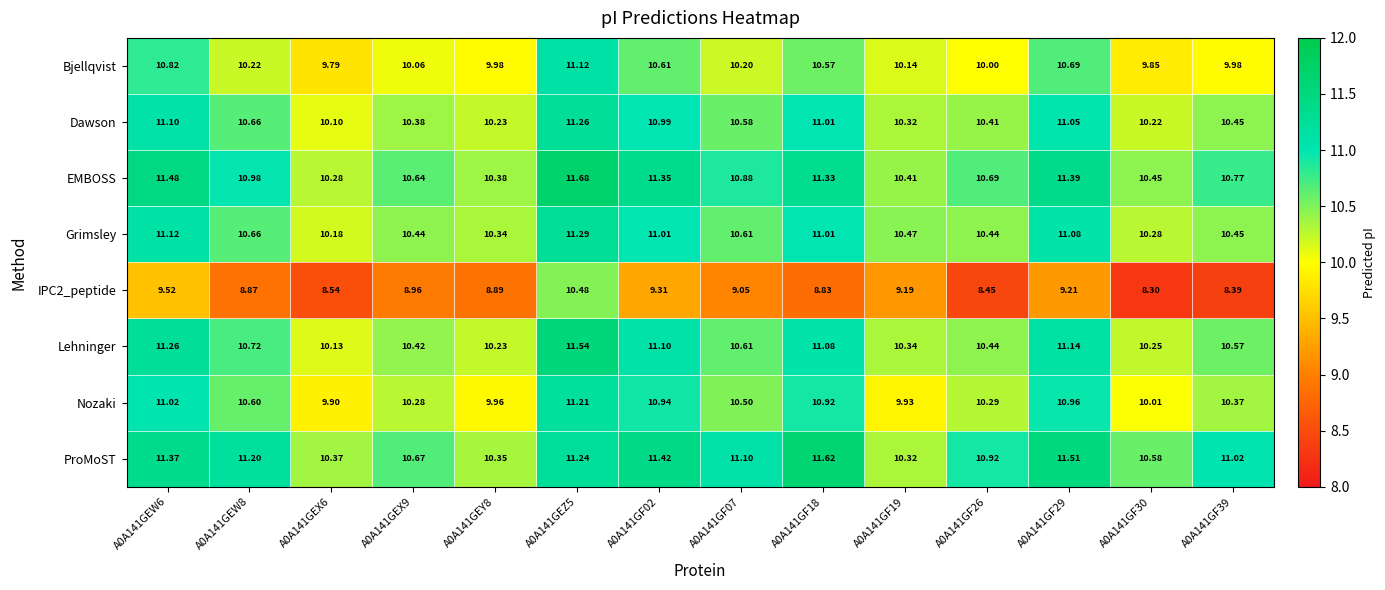

Which category has the highest value across all series?

A0A141GEZ5